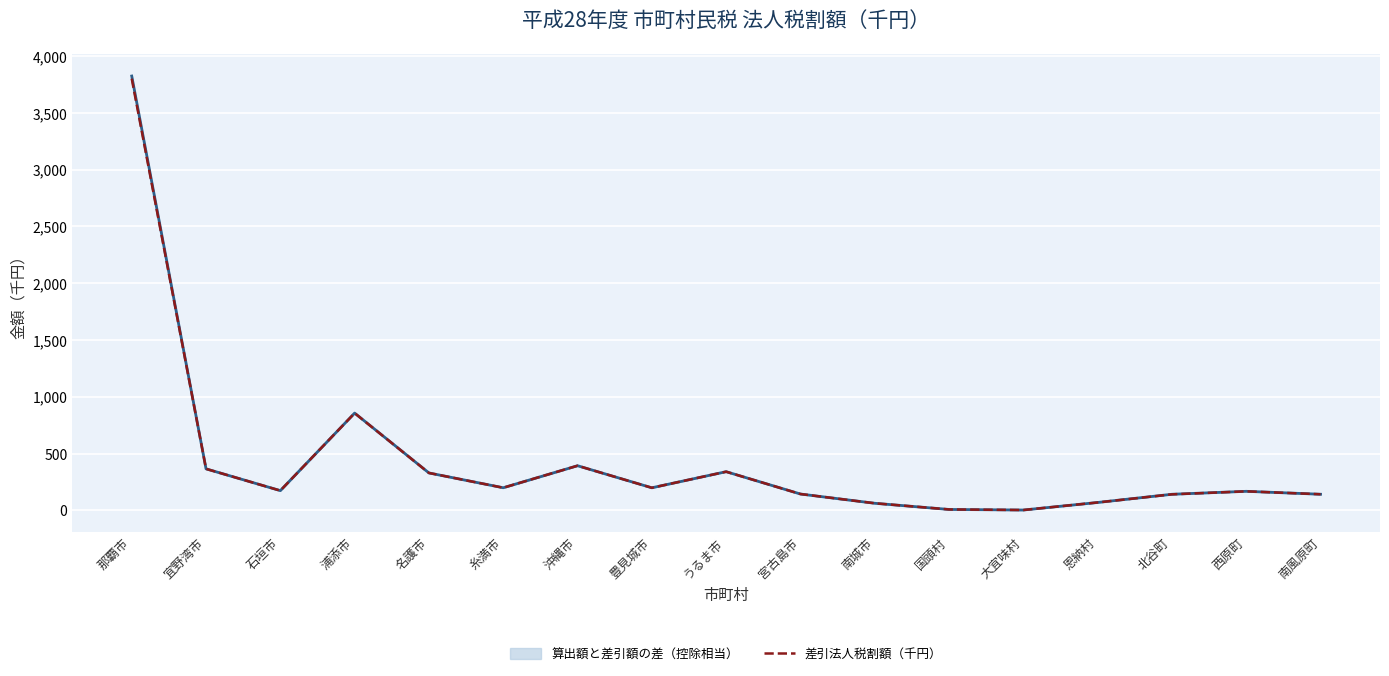

True or false: 算出法人税割額（千円） has more than 1 interior local peaks.

True